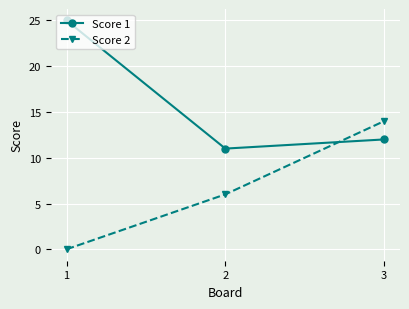

The value of Score 2 at 2 is 6. True or false?

True